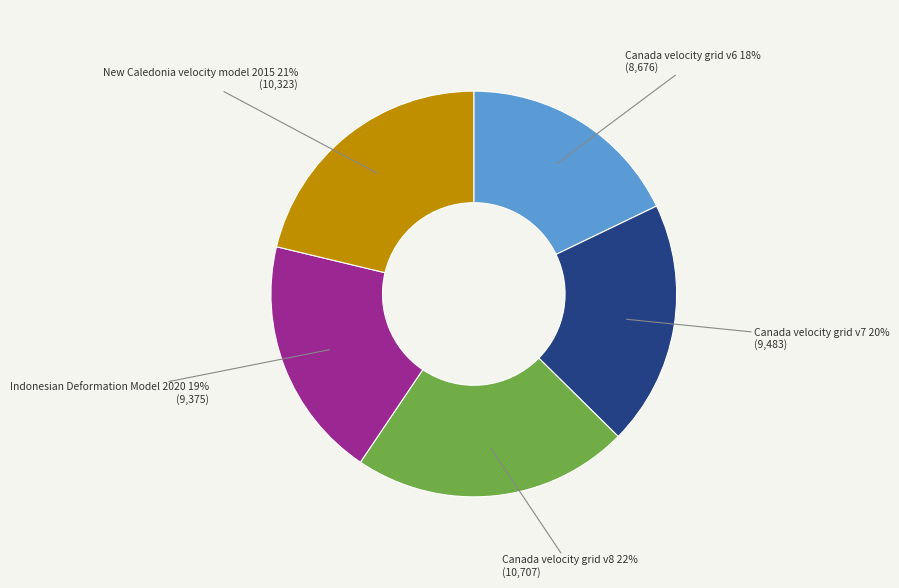

Does New Caledonia velocity model 2015 account for over 50% of the chart?

No